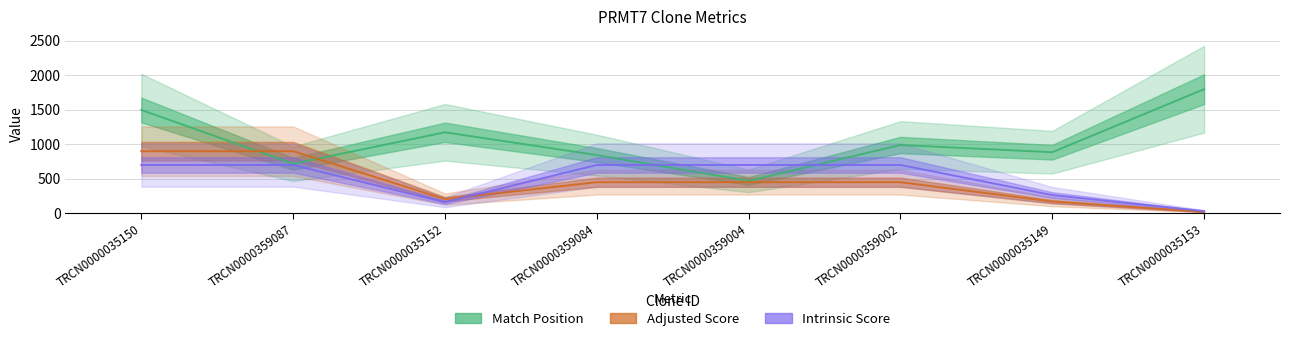

Reading left to right, list all the values displayed in this chart.

Match Position: 1498.5	717.9	1174.4	844.1	468.7	989.7	885.1	1800.0
Adjusted Score: 900.0	900.0	204.5	450.0	450.0	450.0	168.8	19.2
Intrinsic Score: 700.0	700.0	159.1	700.0	700.0	700.0	262.5	29.8